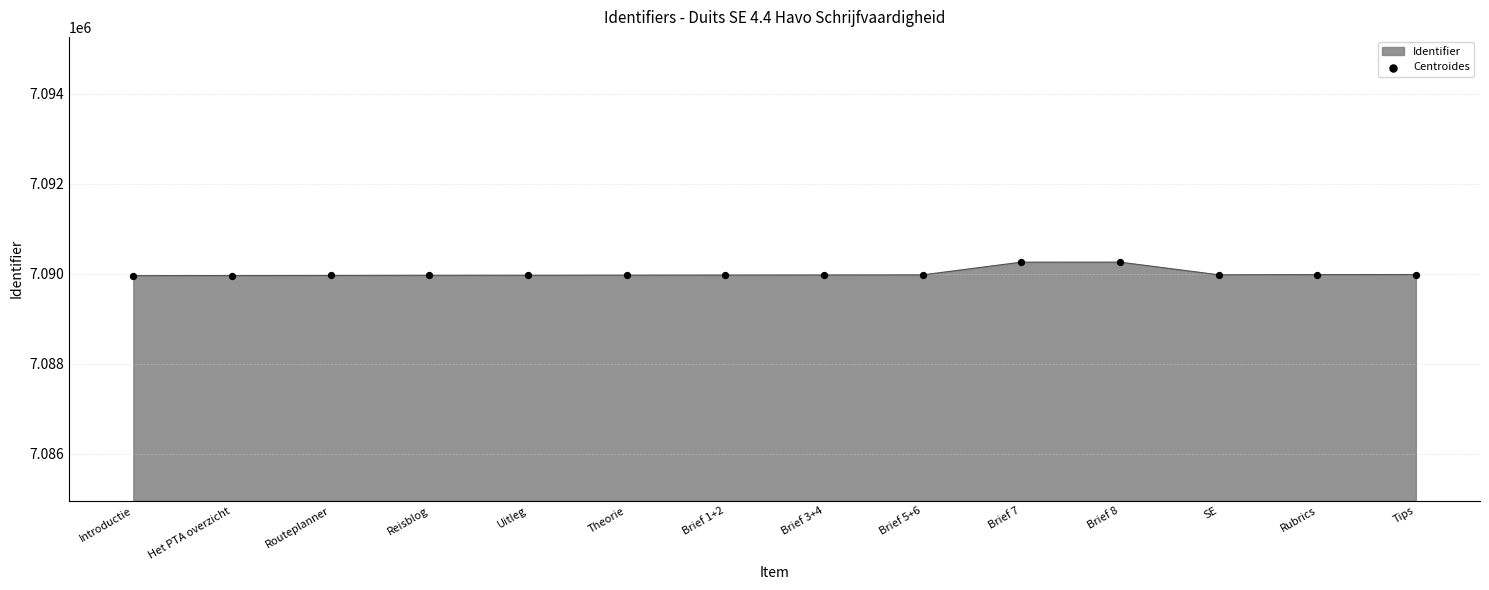

What is the change in value from Brief 1+2 to Brief 8?

+287